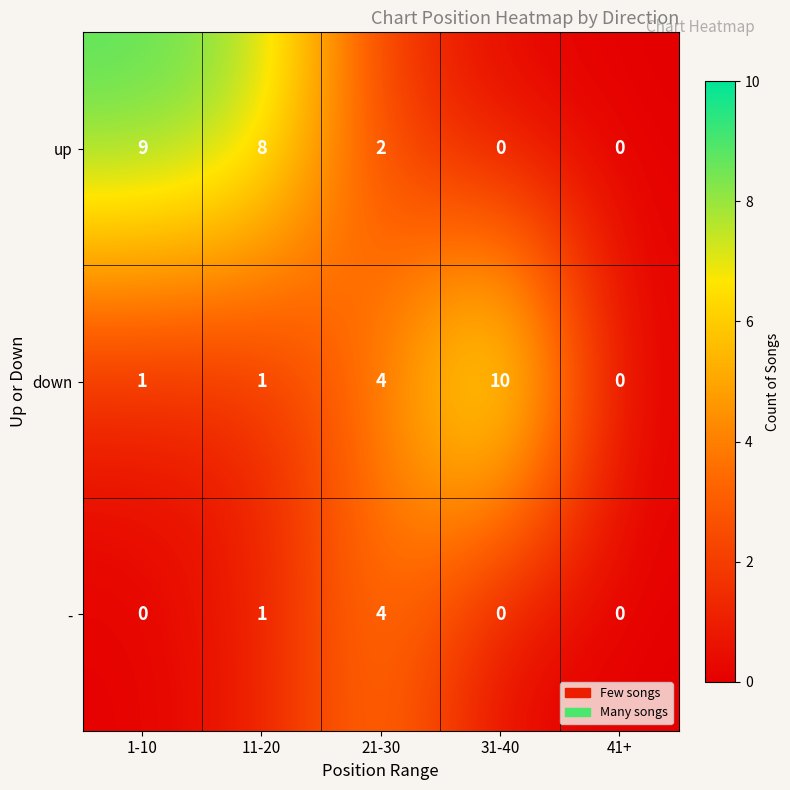

What is the total value across all series at 31-40?

10